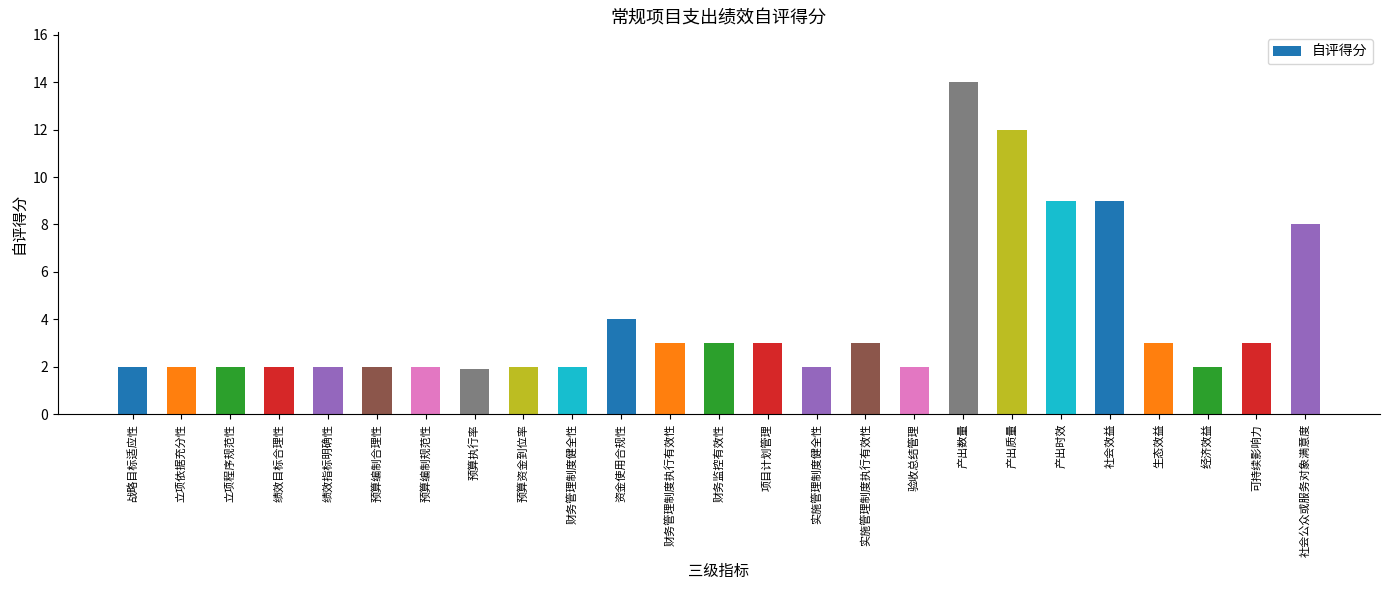

What is the greatest value displayed?

14.0